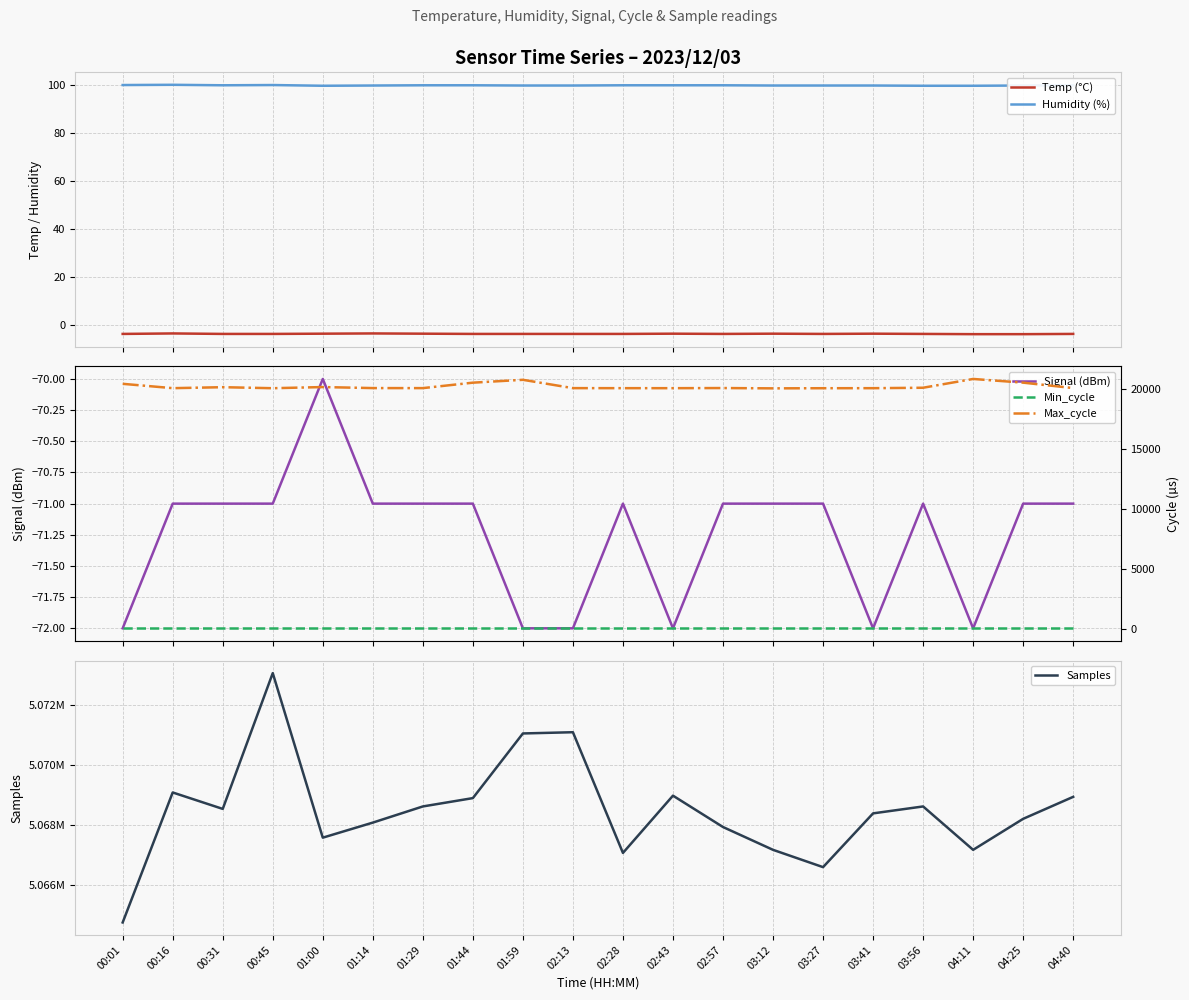

At how many categories does at least one series exceed 2845927?

20